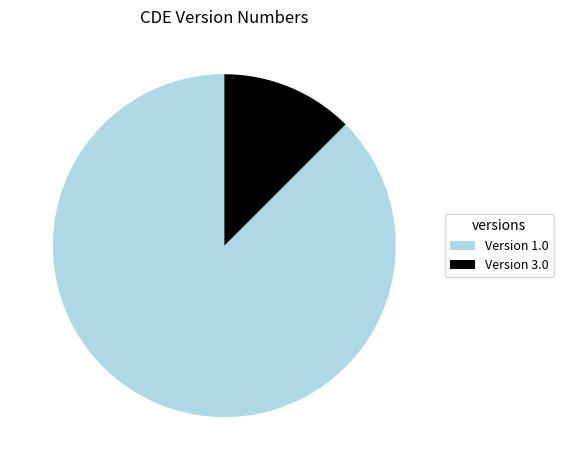

Combined, do Version 1.0 and Version 3.0 account for over 50%?

Yes